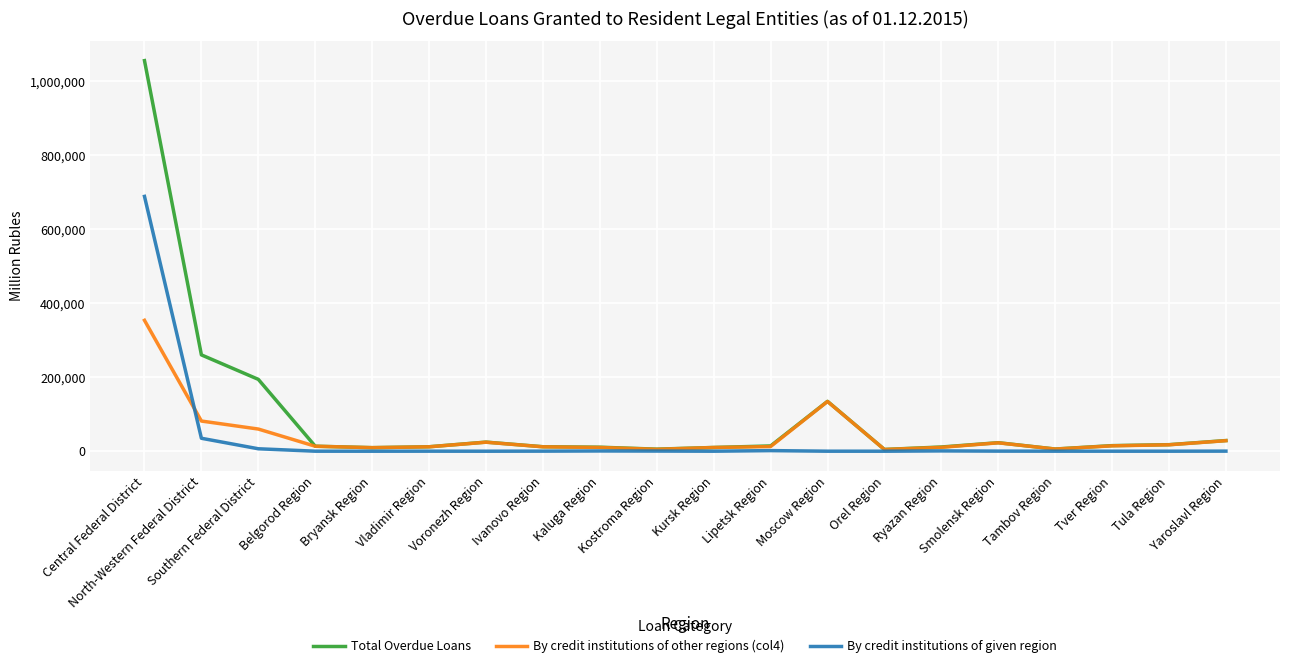

Which series has the widest spread of values?

Total Overdue Loans